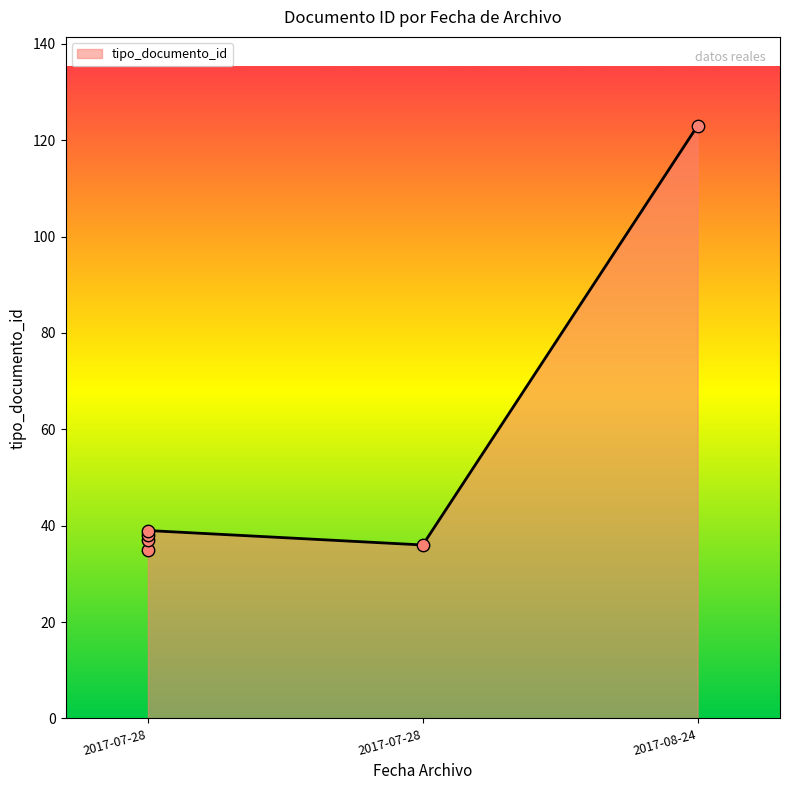

Which has a higher value, 2017-08-24 09:55:44 or 2017-07-28 08:58:11?

2017-08-24 09:55:44